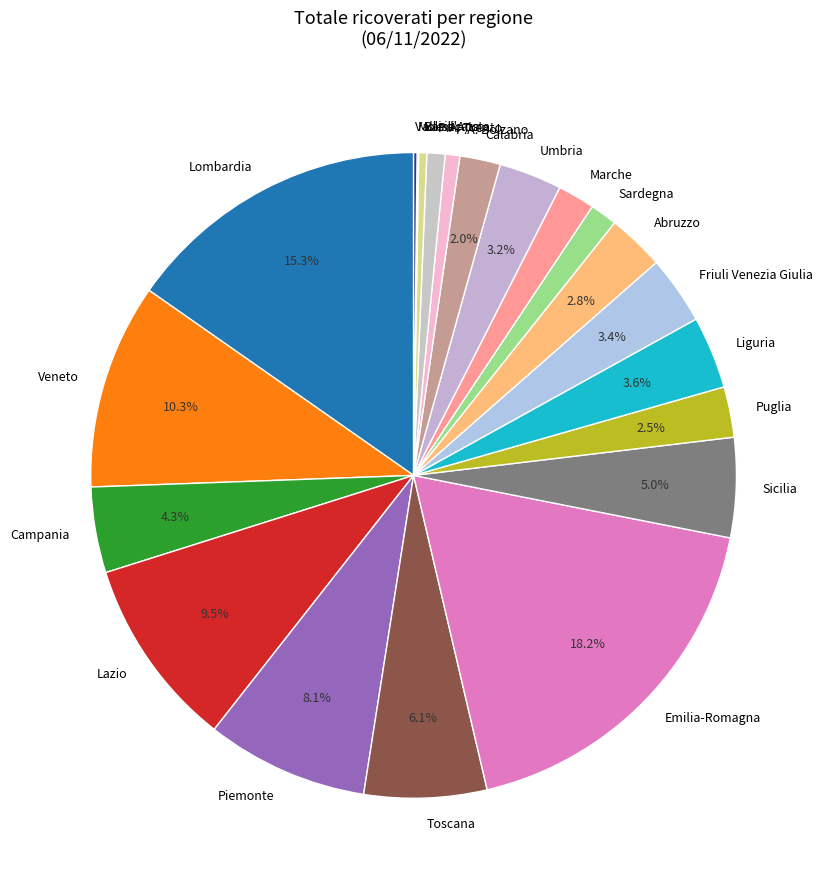

Which slice is the largest?

Emilia-Romagna